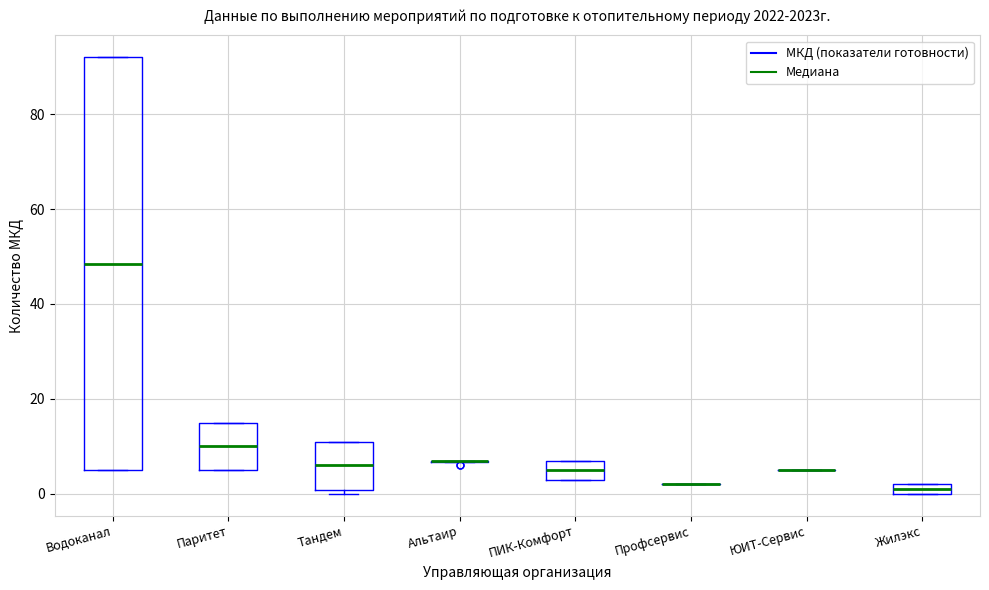

Where does the median line of the box for Тандем sit on the y-axis? The values are not printed on the chart, so give them approximately, as read against the axis.

6